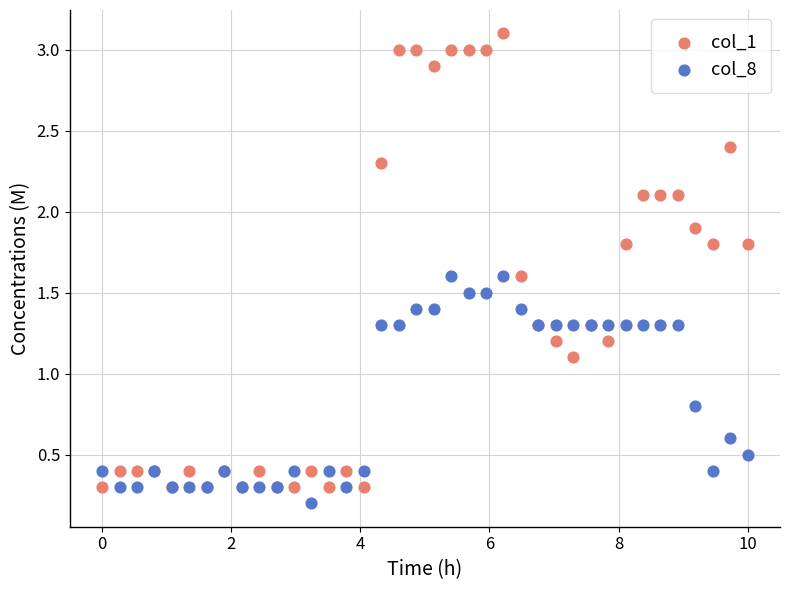

Which series has the largest Y range (max minus min)?

col_1